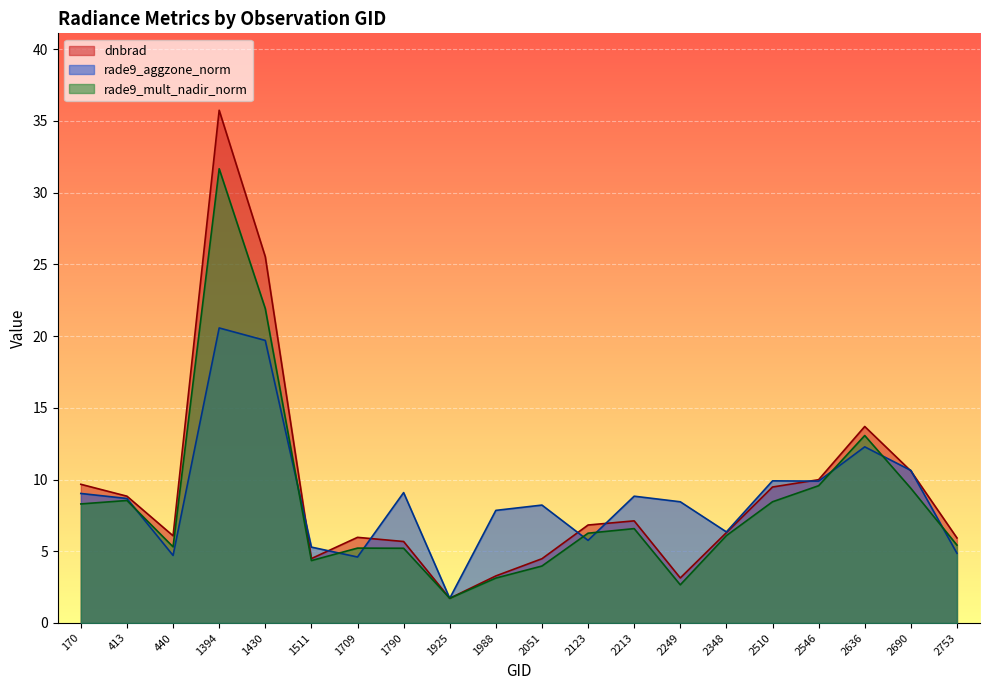

Reading left to right, what are all the values shown in this chart?

dnbrad: 9.7	8.8	6.1	35.8	25.5	4.5	6.0	5.7	1.7	3.3	4.5	6.8	7.1	3.1	6.3	9.5	10.0	13.7	10.6	5.9
rade9_aggzone_norm: 9.0	8.7	4.7	20.6	19.7	5.3	4.6	9.1	1.7	7.8	8.2	5.8	8.8	8.4	6.3	9.9	9.9	12.3	10.6	4.9
rade9_mult_nadir_norm: 8.3	8.5	5.3	31.7	21.9	4.3	5.2	5.2	1.7	3.1	4.0	6.3	6.6	2.7	6.1	8.4	9.6	13.1	9.4	5.4